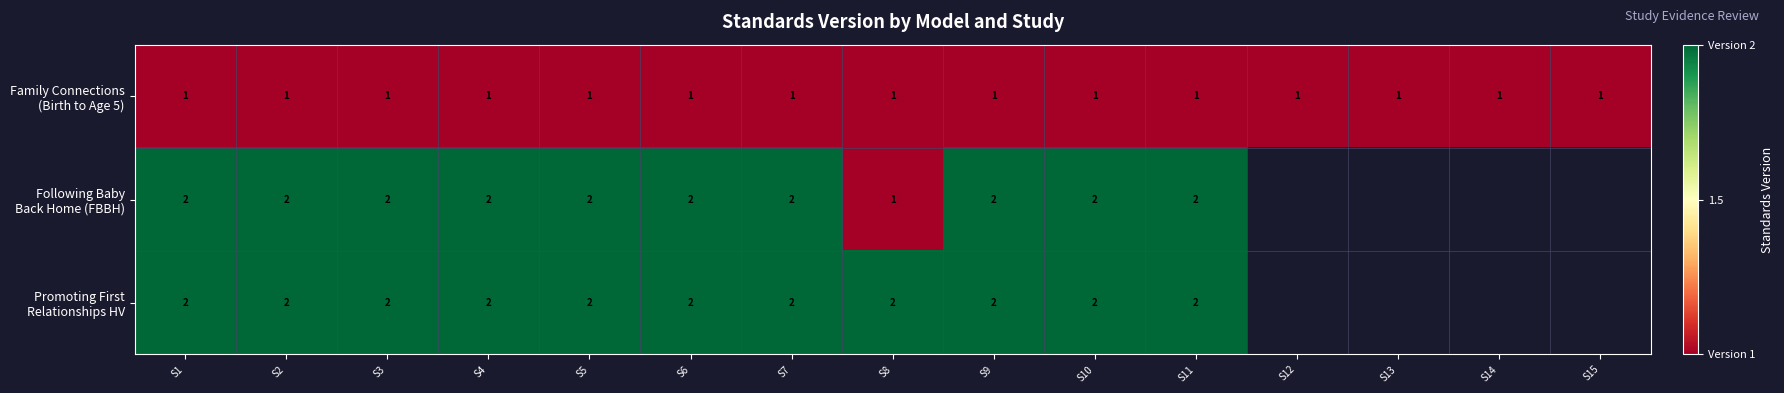

What is the sum of all Family Connections (Birth to Age 5) values?

15.0